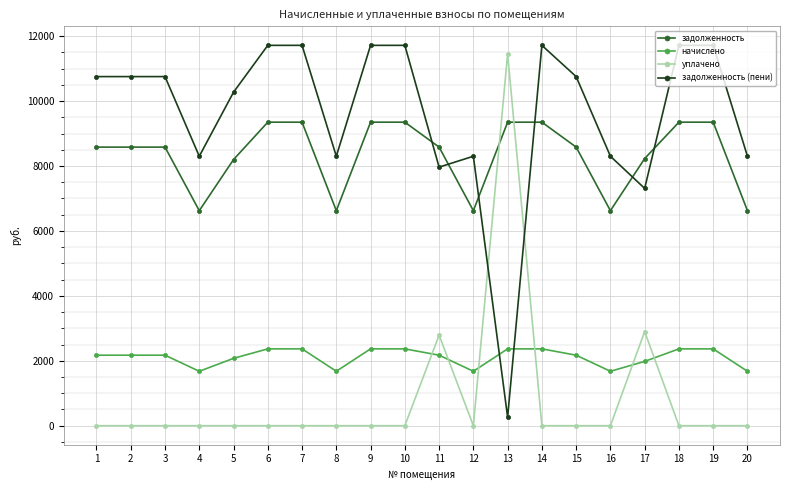

What is the approximate value of задолженность (пени) at 7?

11717.2